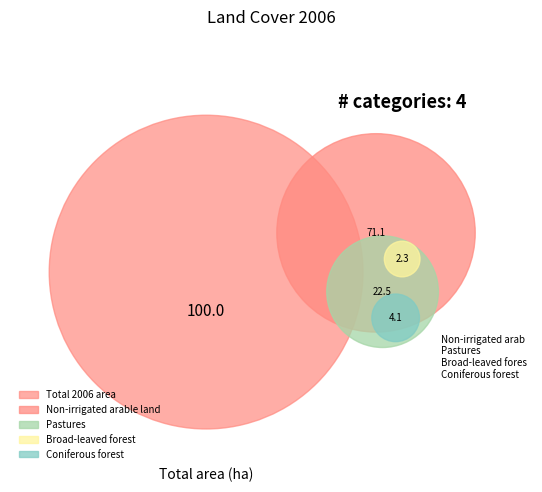

What is the change in value from Non-irrigated arable land to Broad-leaved forest?

-68.8